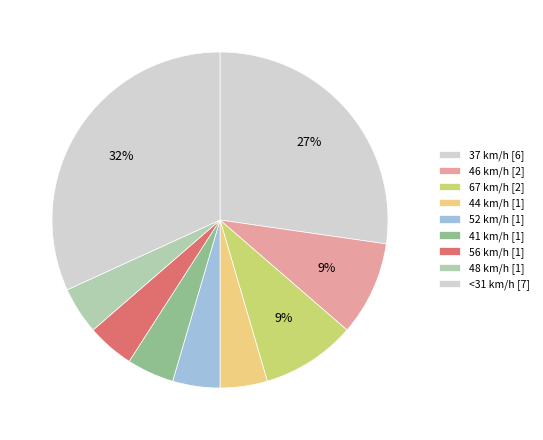

Count the number of slices in the pie.

9